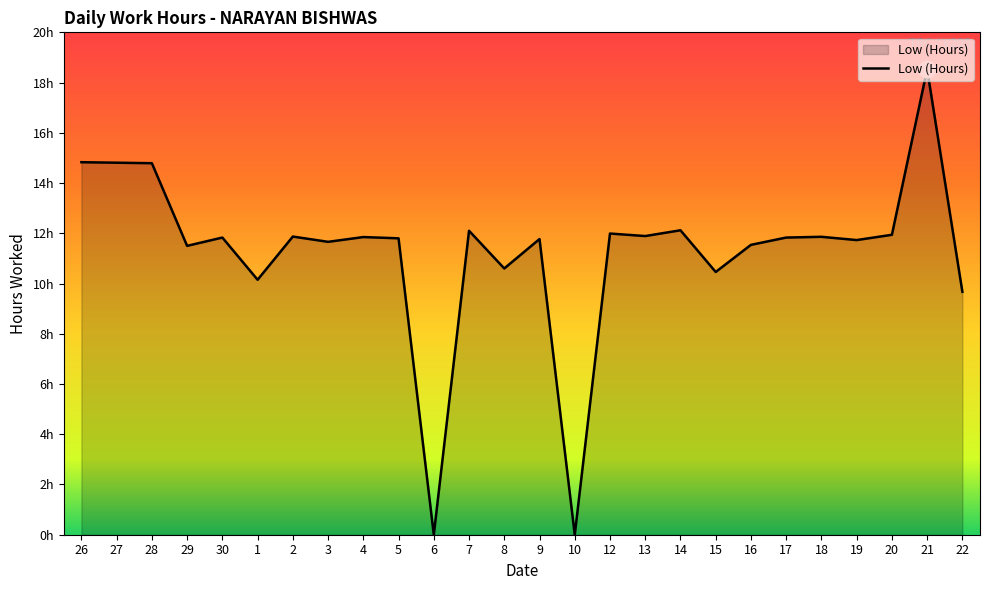

Where does the data first go above 11?

26